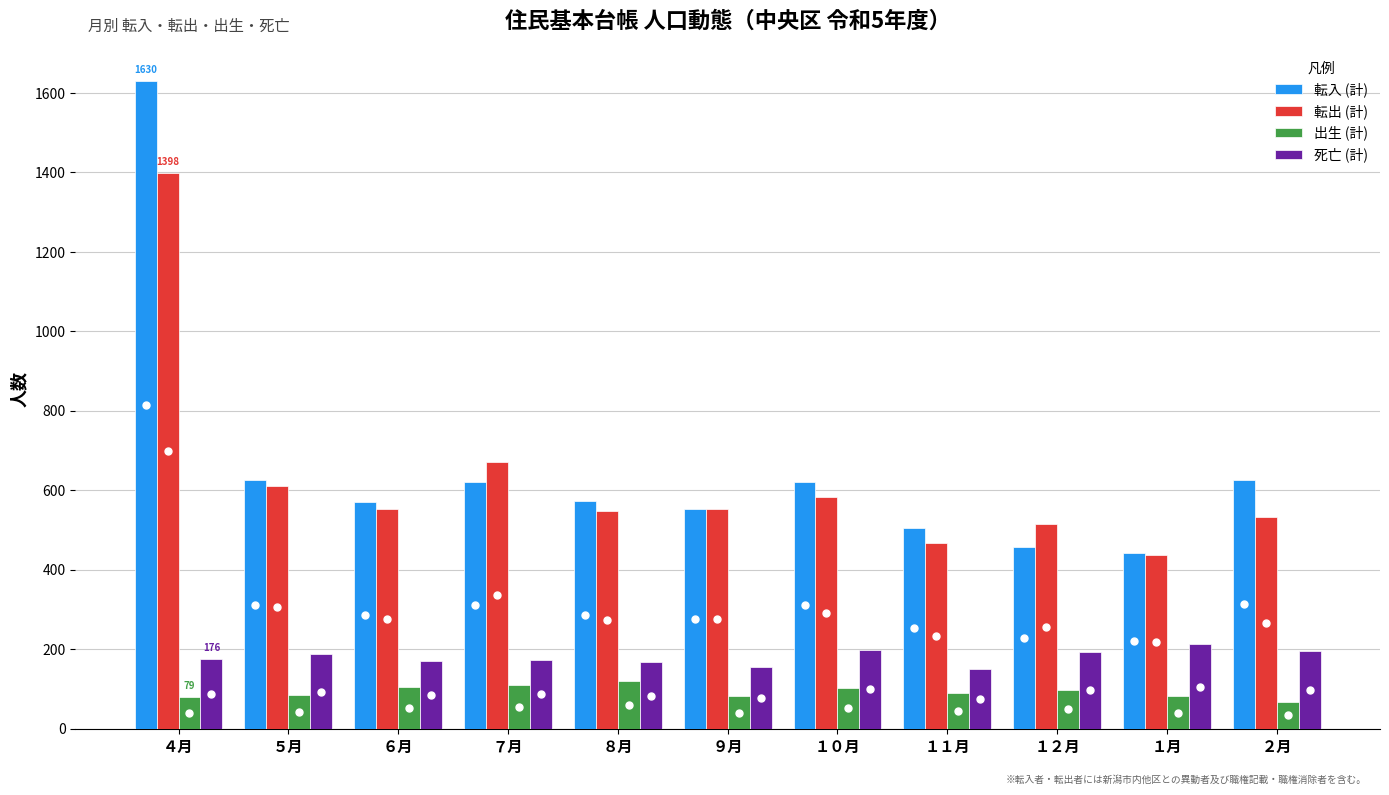

How many distinct data groups are displayed?

4